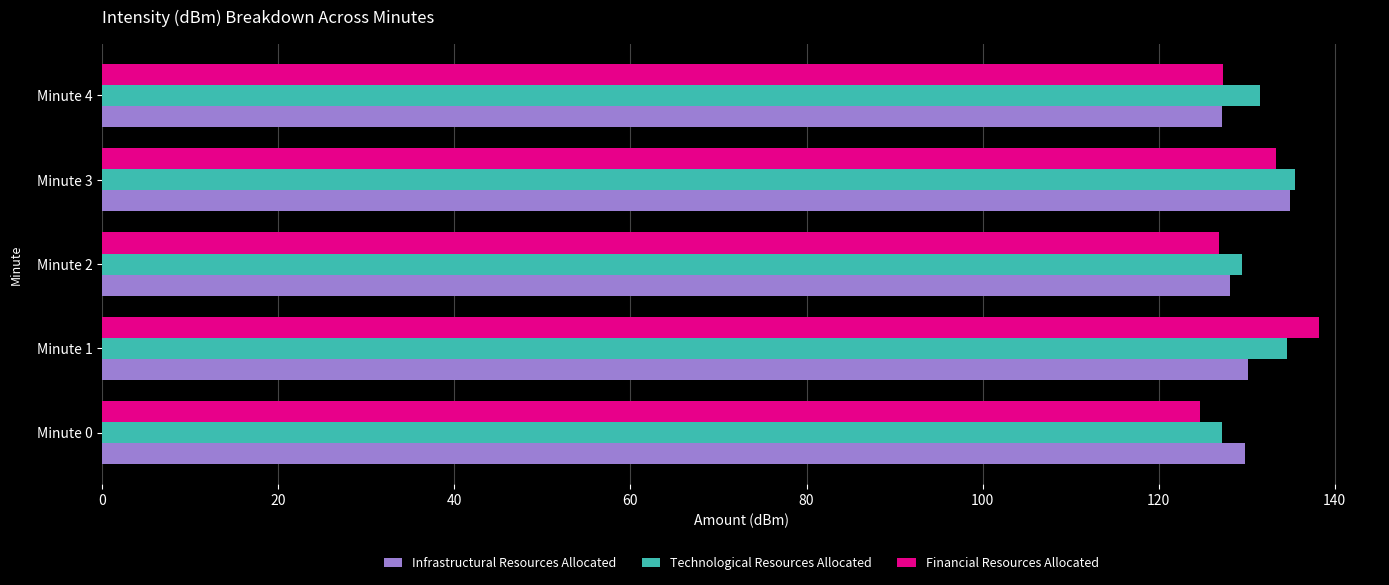

What is the total value across all series at Minute 4?

386.1